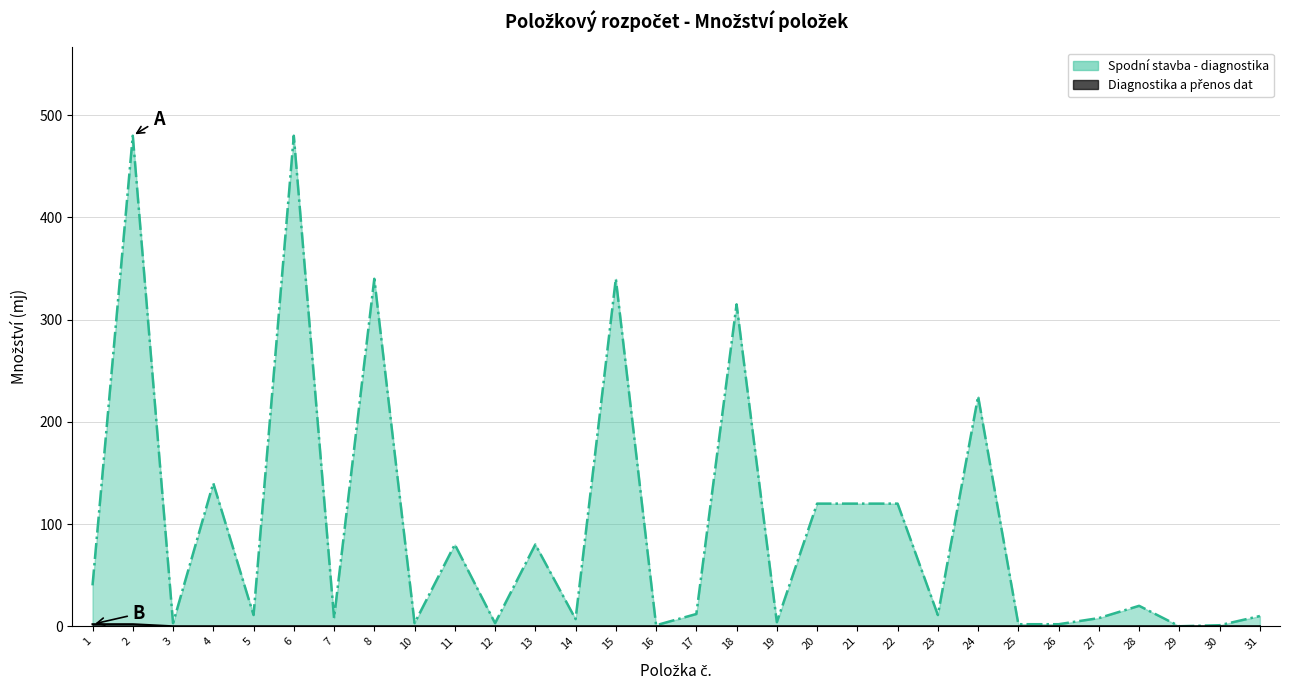

Which series has the widest spread of values?

Spodní stavba - diagnostika